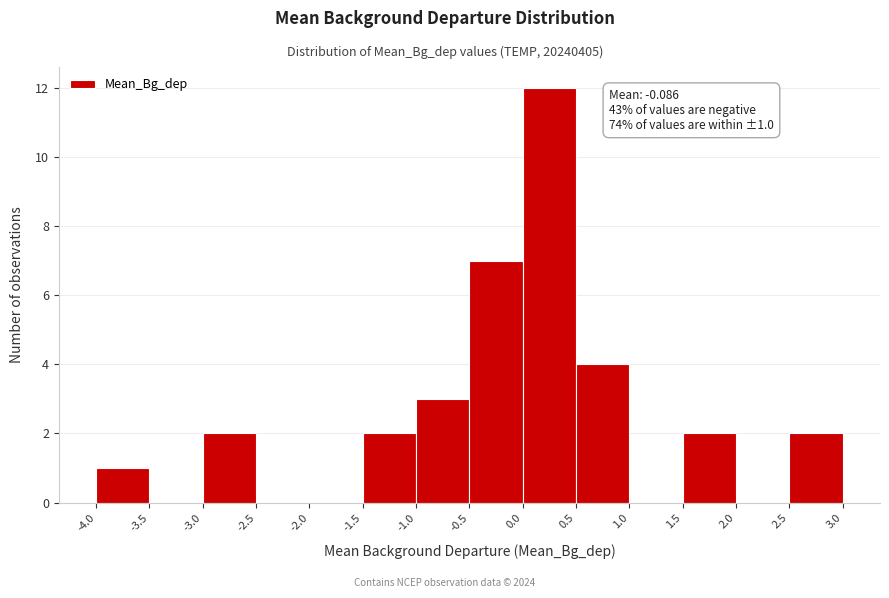

Which range on the x-axis has the tallest bar?

0.0 to 0.5